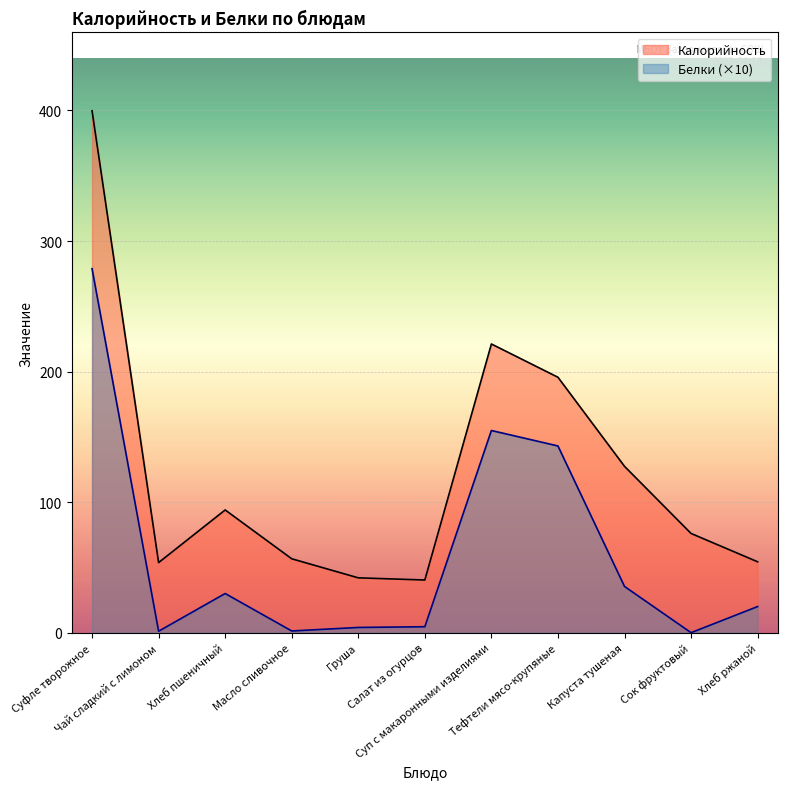

Which series changed the most between Салат из огурцов and Суп с макаронными изделиями?

Калорийность